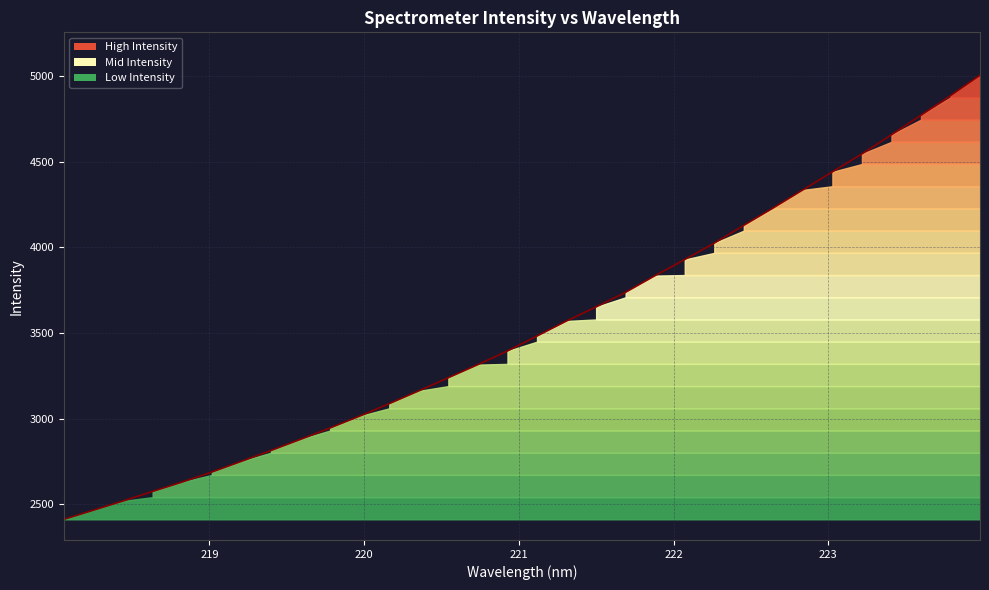

What is the smallest value displayed?

2412.4